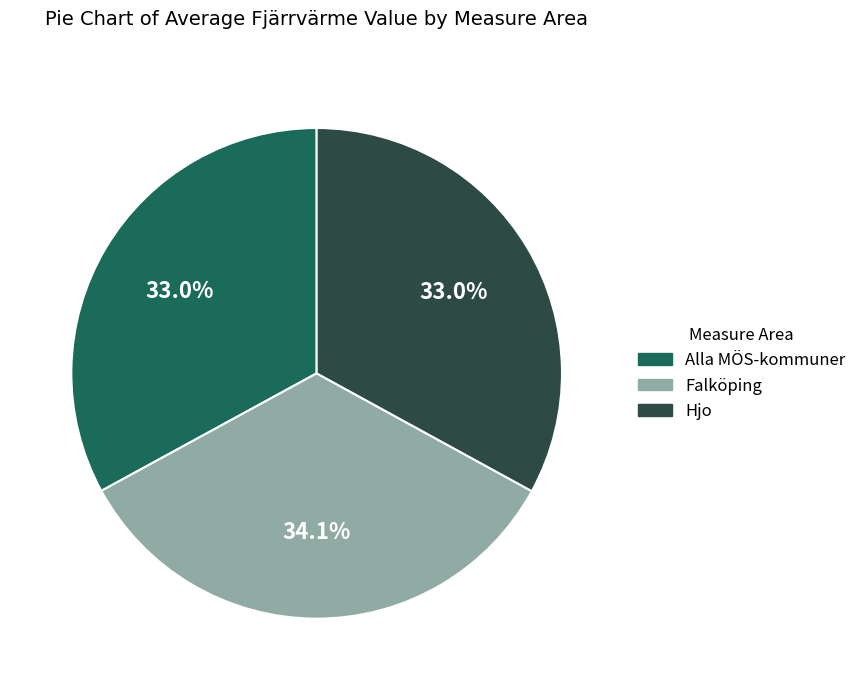

Which has a higher value, Hjo or Falköping?

Falköping